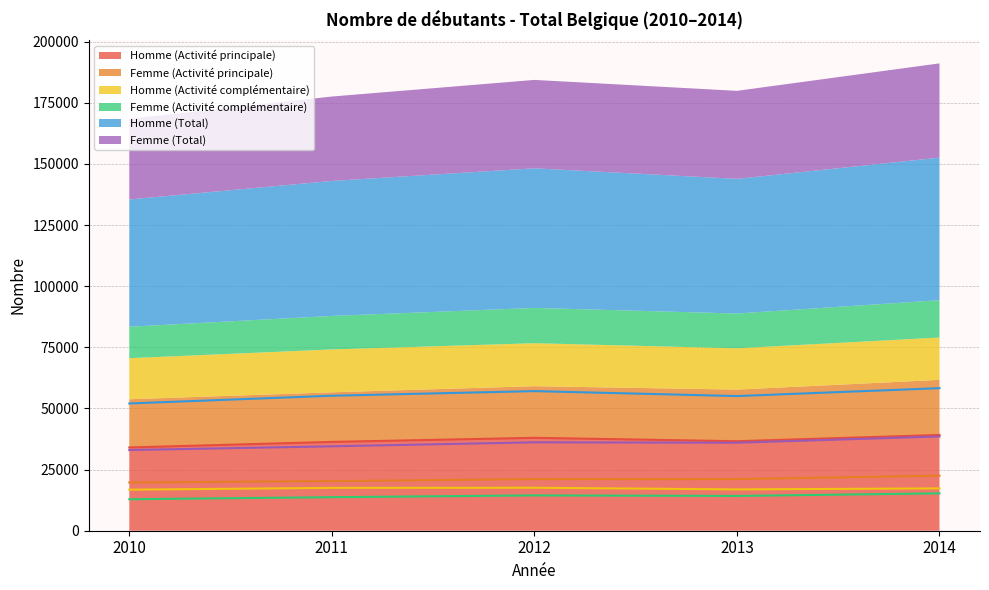

Read the Femme (Total) value at 2011, to the nearest 50.

34500